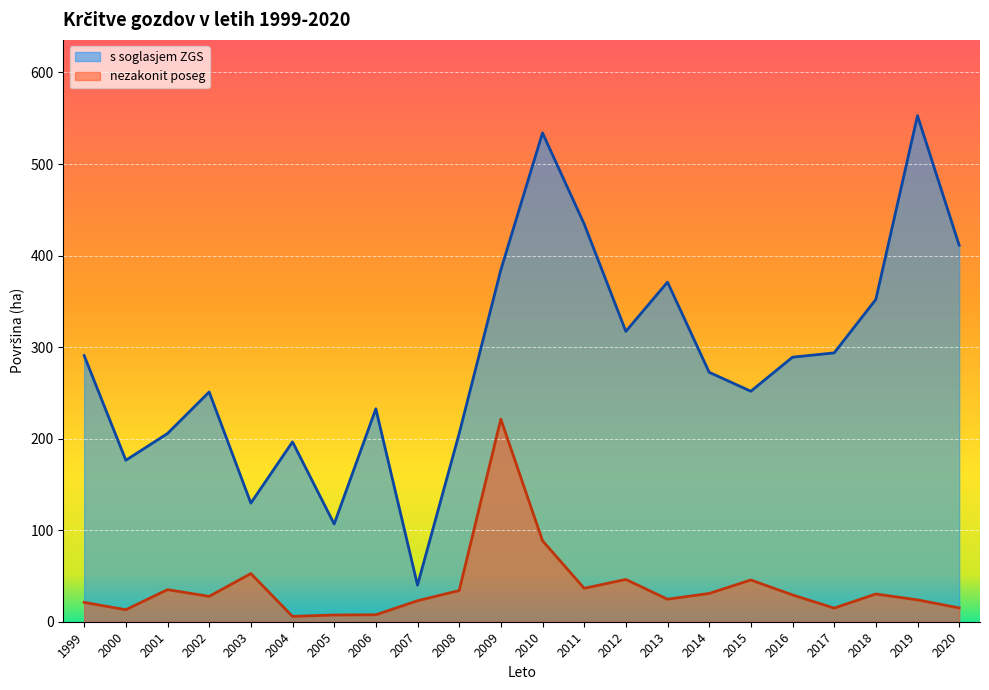

The value of s soglasjem ZGS at 2015 is 85.0. True or false?

False